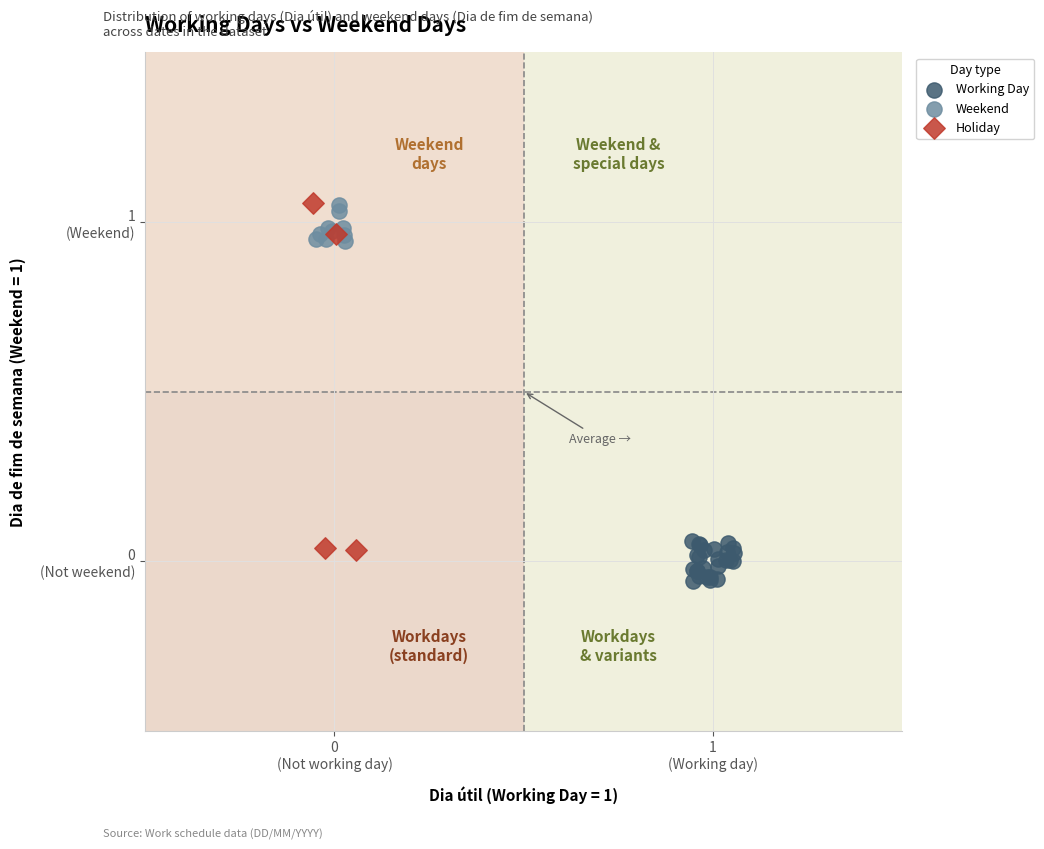

What are all the series names shown in the legend?

Working Day, Weekend, Holiday